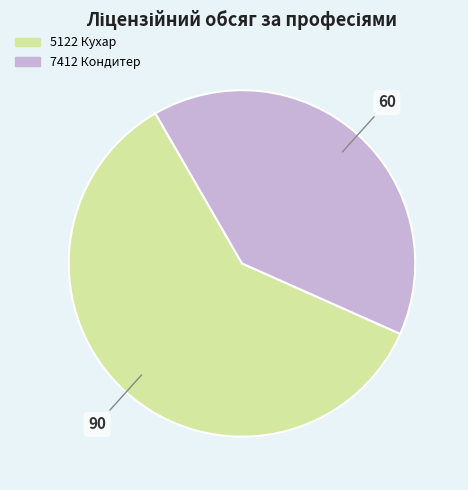

Which category has the biggest portion of the pie?

5122 Кухар